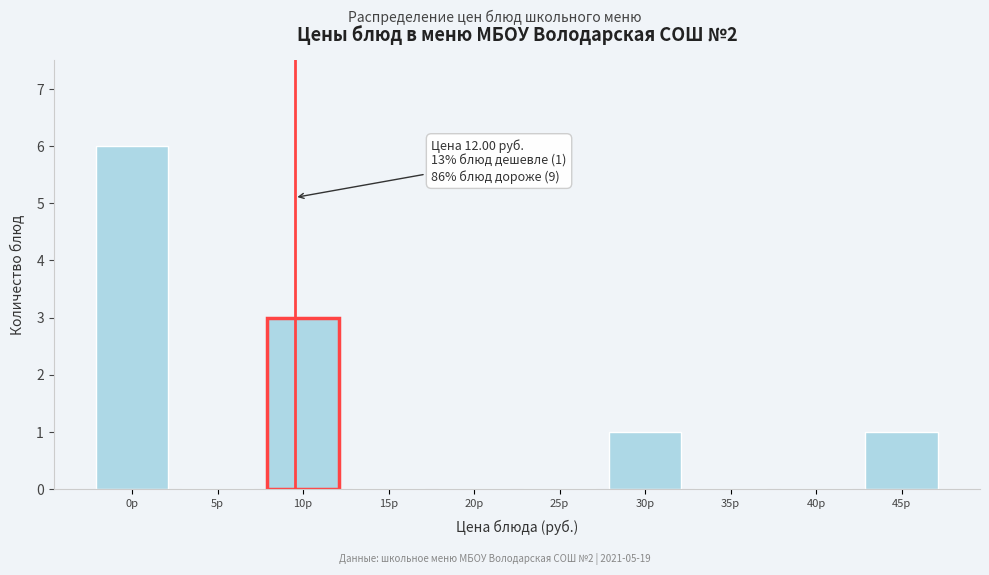

Reading left to right, extract all data points from this chart.

0р=6	5р=0	10р=3	15р=0	20р=0	25р=0	30р=1	35р=0	40р=0	45р=1